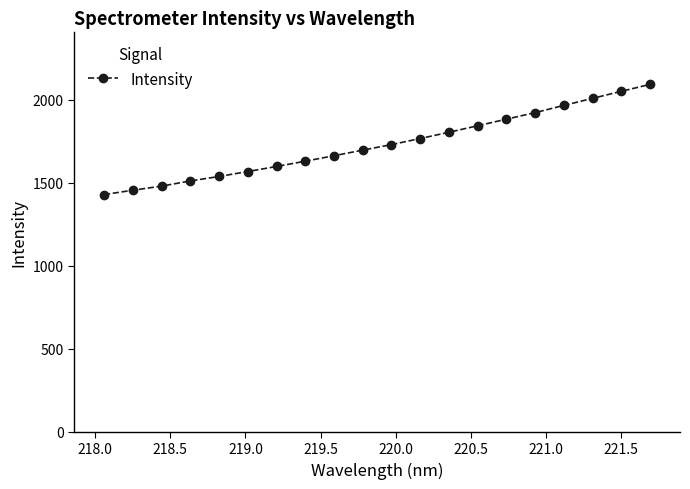

Reading left to right, transcribe all the data shown in this chart.

1428.8	1454.8	1479.7	1510.8	1537.7	1567.7	1597.9	1629.9	1662.7	1696.5	1729.7	1766.3	1803.9	1843.2	1882.8	1922.2	1965.6	2008.1	2050.6	2092.1